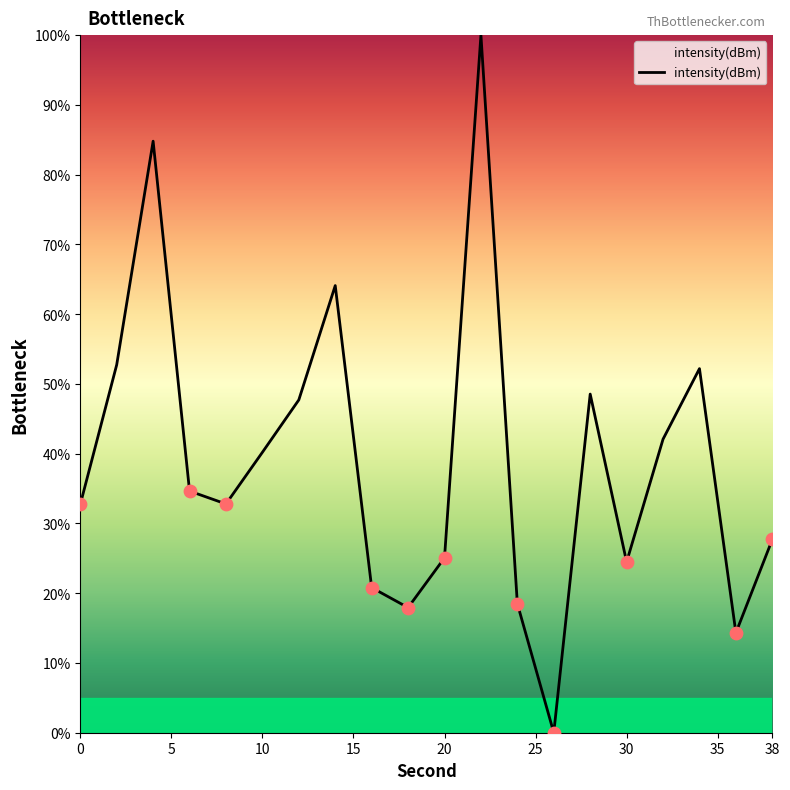

What is the difference between the maximum and minimum values?

100.0